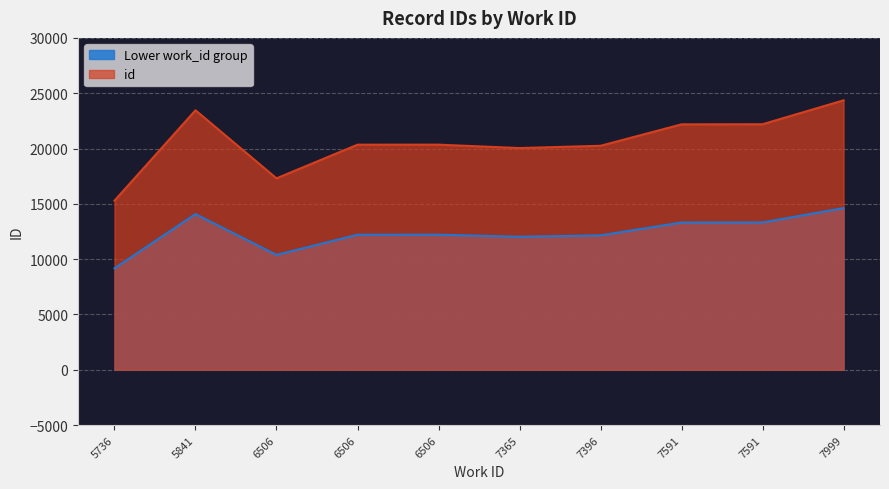

What is the maximum value shown in the chart?

24355.0